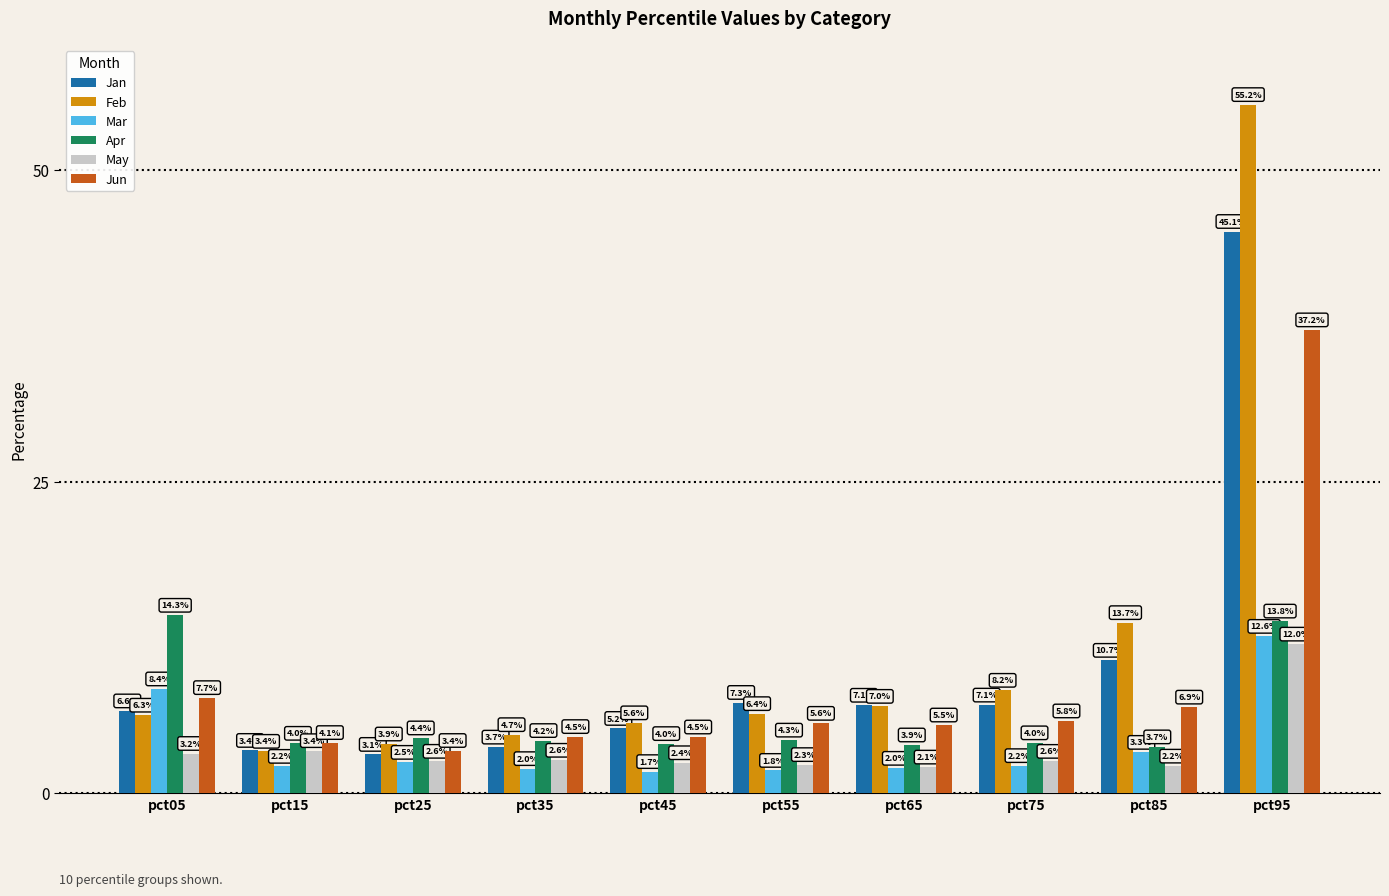

What is the minimum value shown in the chart?

1.7